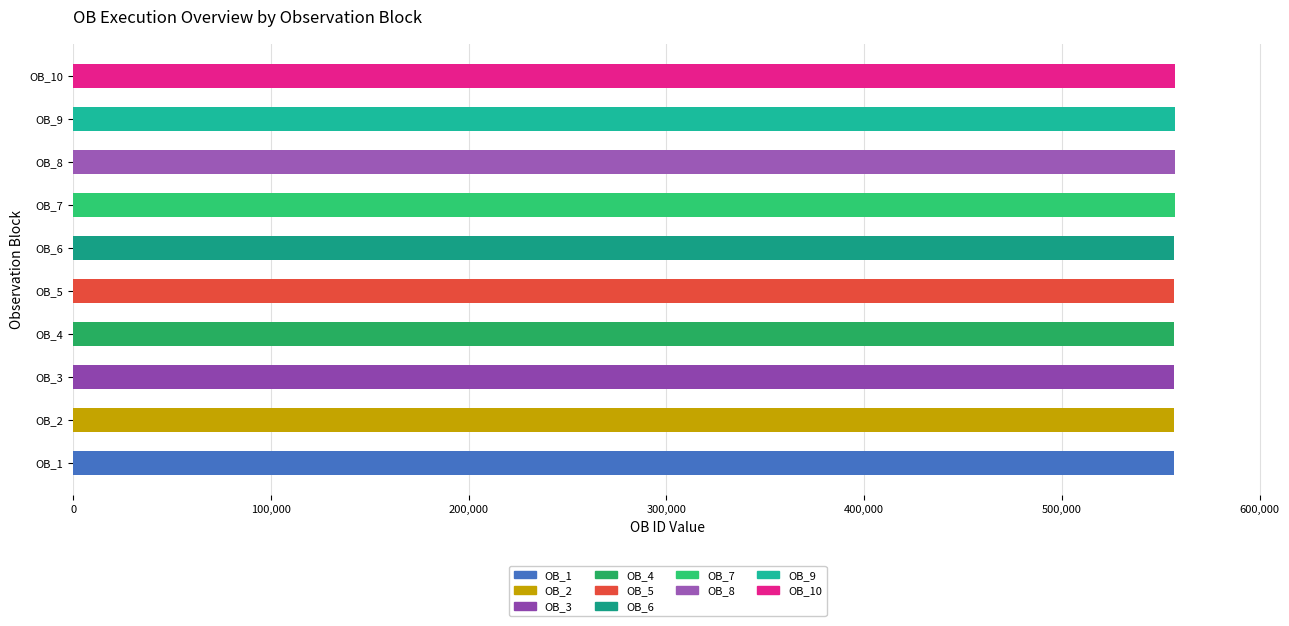

What is the difference between the maximum and minimum values?

27